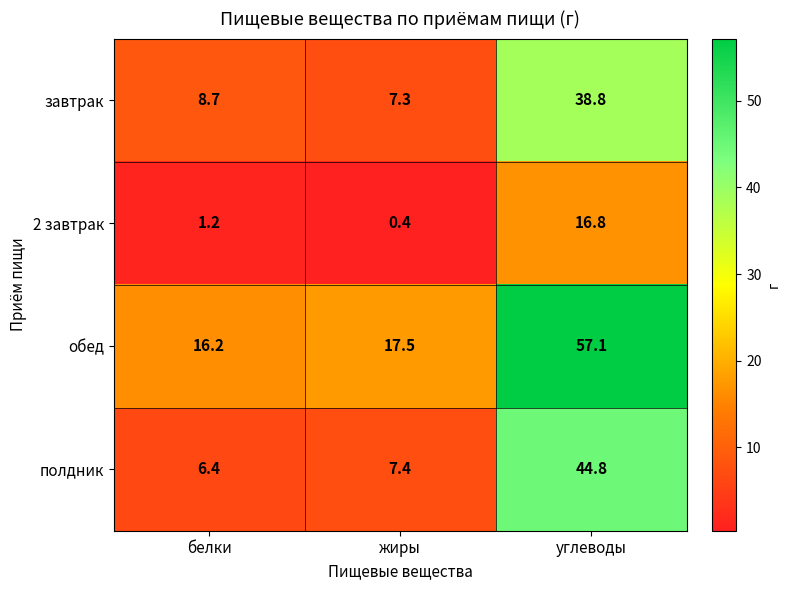

At which category is the sum across all series the highest?

углеводы